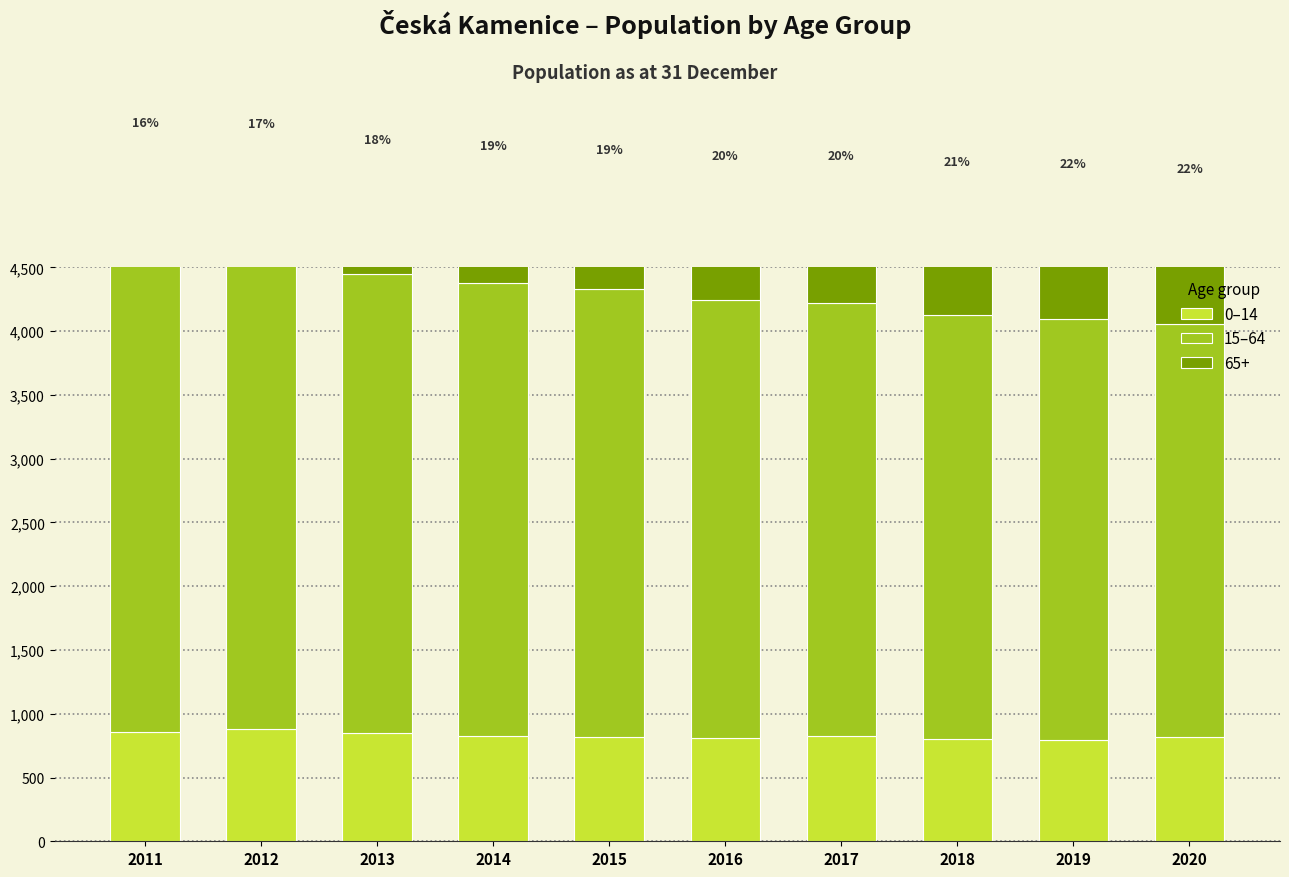

Is it true that 0–14 equals 1276 at 2013?

False